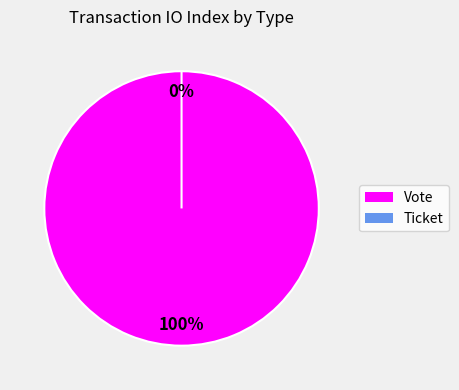

To the nearest percent, what is the combined percentage of Ticket and Vote?

100%